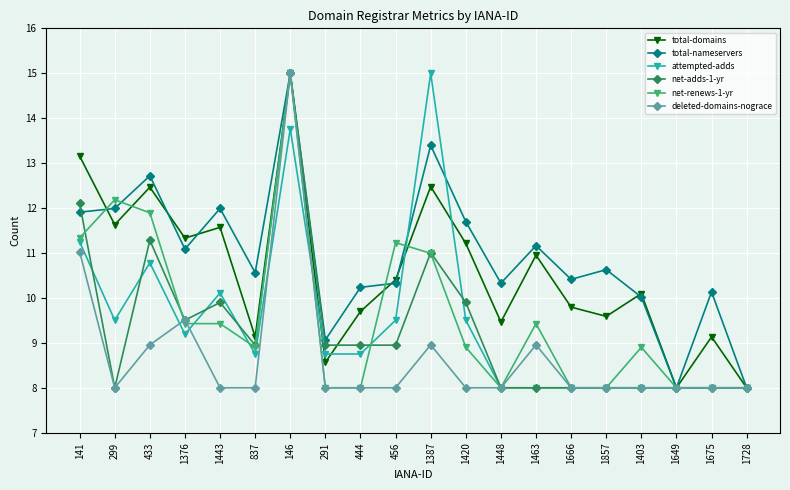

At which category does net-adds-1-yr reach its first local valley?

299